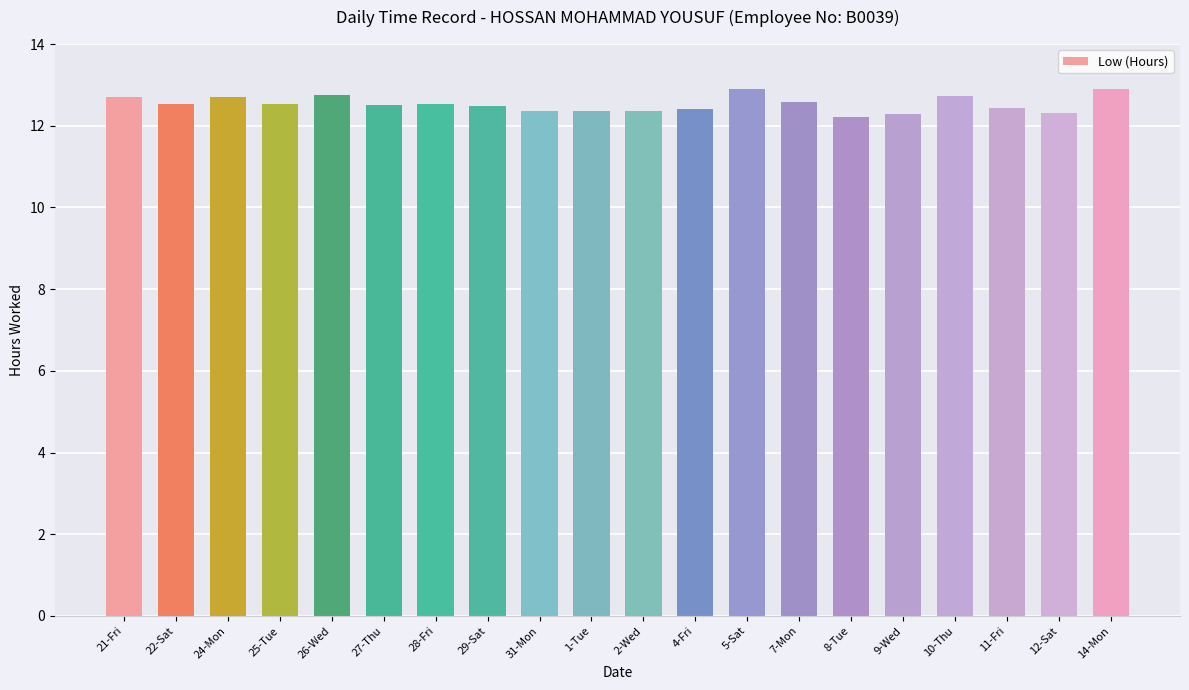

How many bars are there in total?

20